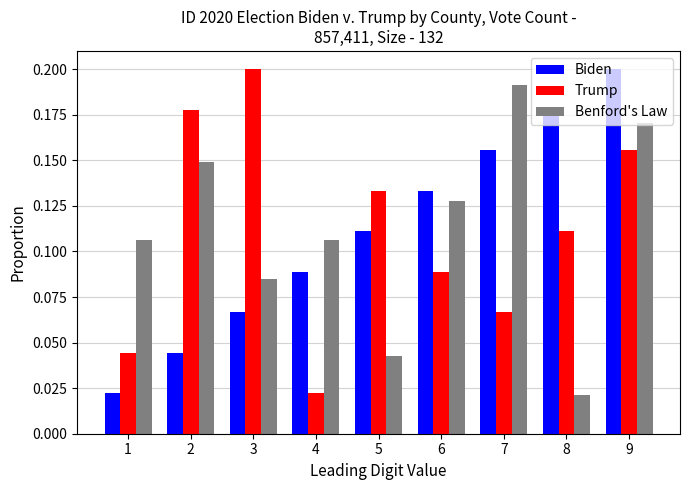

What are all the series names shown in the legend?

Biden, Trump, Benford's Law